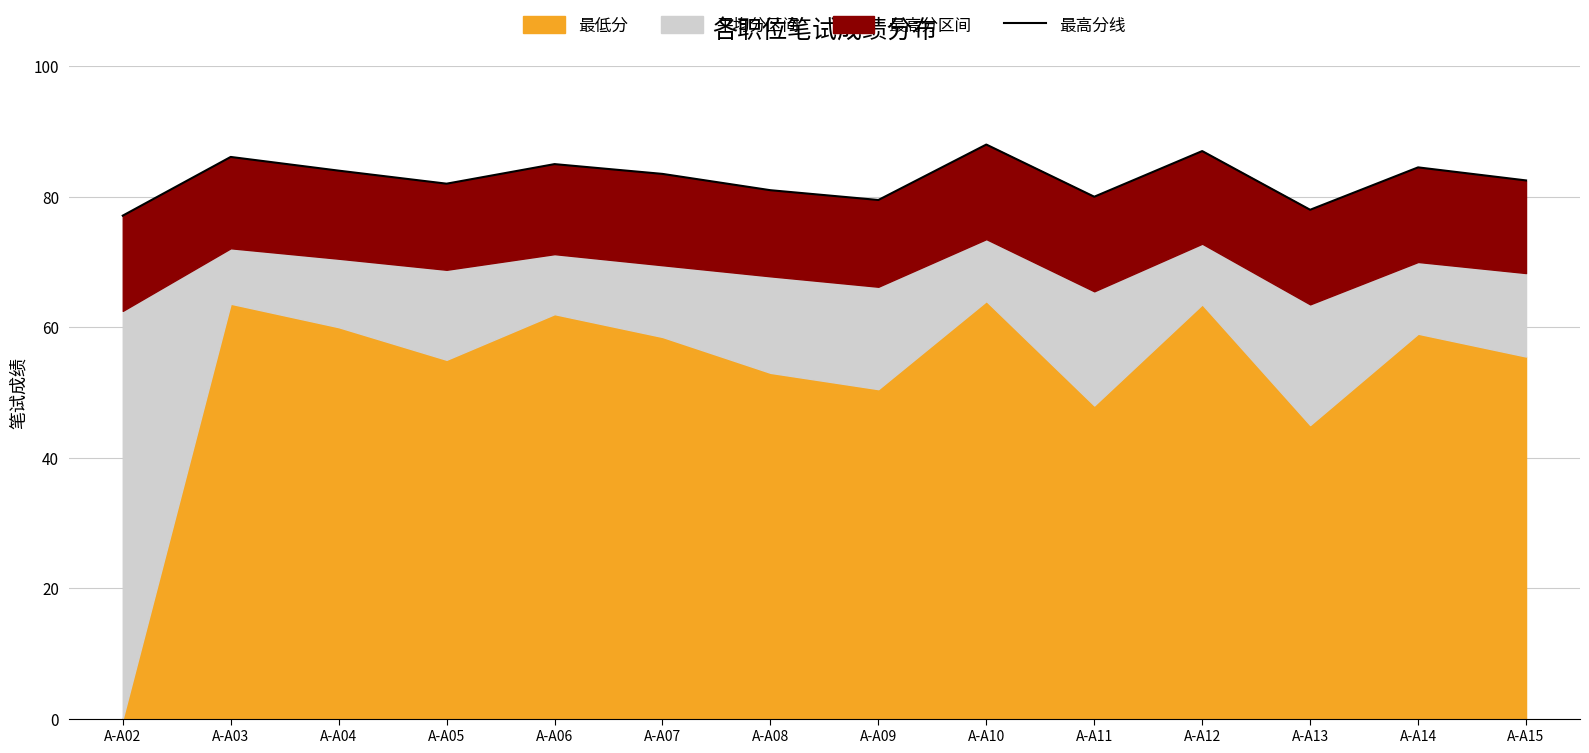

What is the sum of the values at A-A06 and A-A04?

169.0